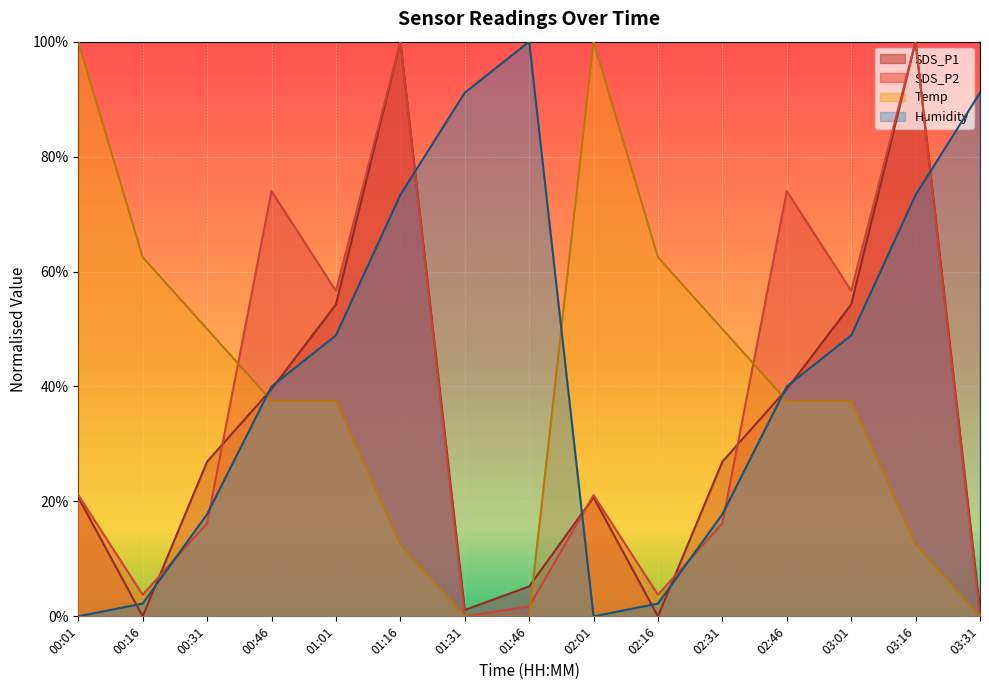

Reading right to left, what are all the values shown in this chart?

SDS_P1: 03:31=1.1	03:16=100.0	03:01=54.3	02:46=39.5	02:31=26.9	02:16=0.0	02:01=20.7	01:46=5.2	01:31=1.1	01:16=100.0	01:01=54.3	00:46=39.5	00:31=26.9	00:16=0.0	00:01=20.7
SDS_P2: 03:31=0.0	03:16=100.0	03:01=56.6	02:46=74.0	02:31=16.2	02:16=3.8	02:01=21.1	01:46=1.7	01:31=0.0	01:16=100.0	01:01=56.6	00:46=74.0	00:31=16.2	00:16=3.8	00:01=21.1
Temp: 03:31=0.0	03:16=12.5	03:01=37.5	02:46=37.5	02:31=50.0	02:16=62.5	02:01=100.0	01:46=0.0	01:31=0.0	01:16=12.5	01:01=37.5	00:46=37.5	00:31=50.0	00:16=62.5	00:01=100.0
Humidity: 03:31=91.1	03:16=73.3	03:01=48.9	02:46=40.0	02:31=17.8	02:16=2.2	02:01=0.0	01:46=100.0	01:31=91.1	01:16=73.3	01:01=48.9	00:46=40.0	00:31=17.8	00:16=2.2	00:01=0.0